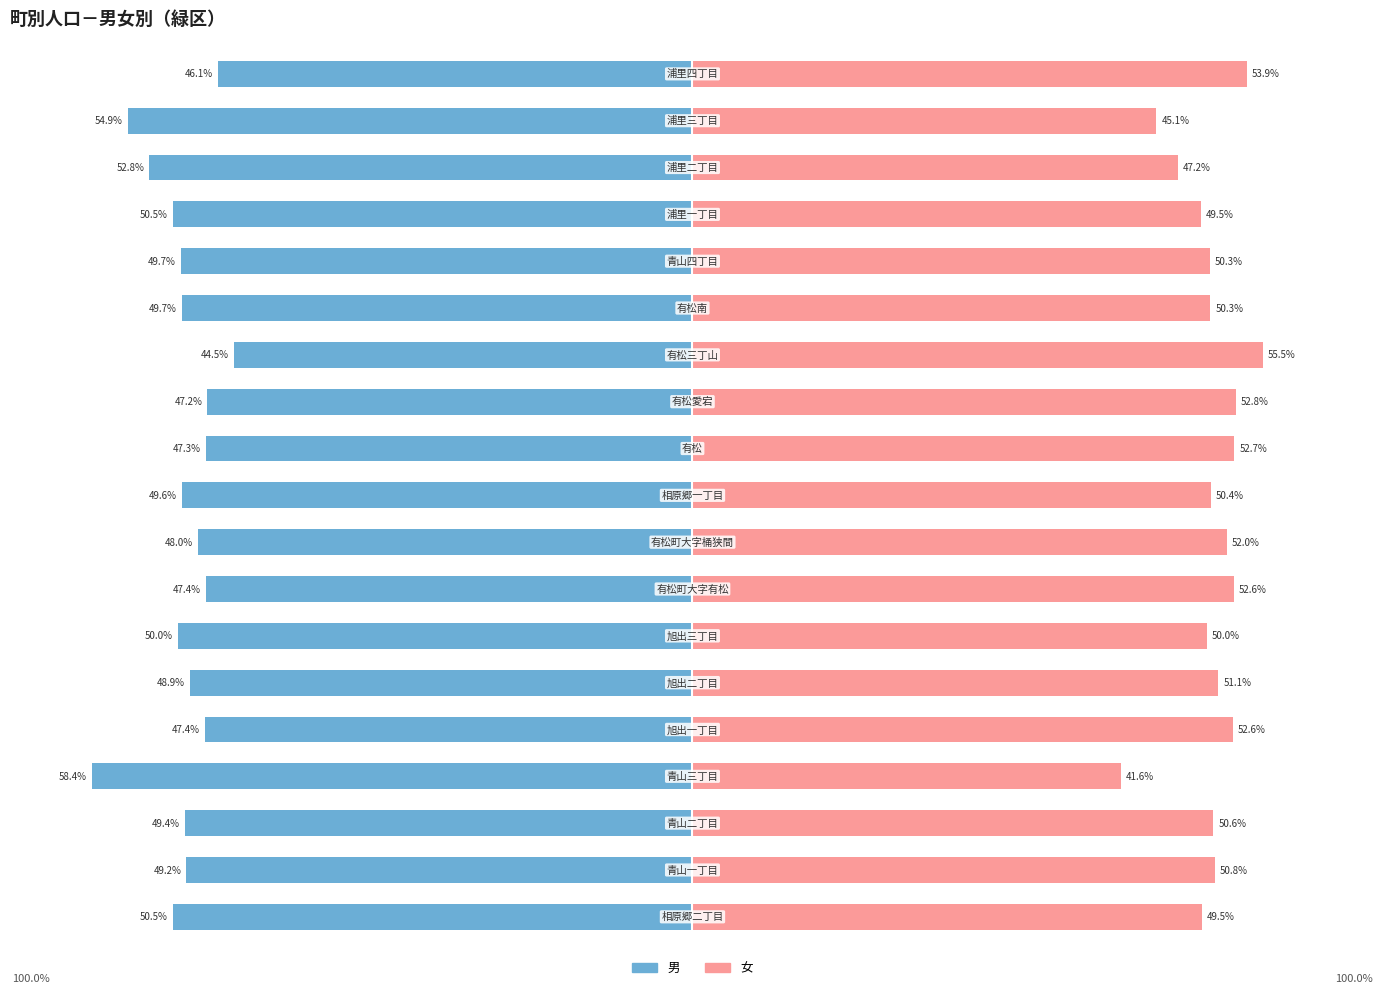

Where is 男 nearest to the value -51?

15